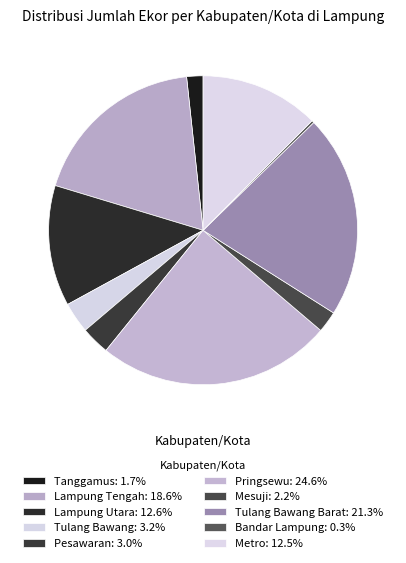

Does any single category account for the majority?

No